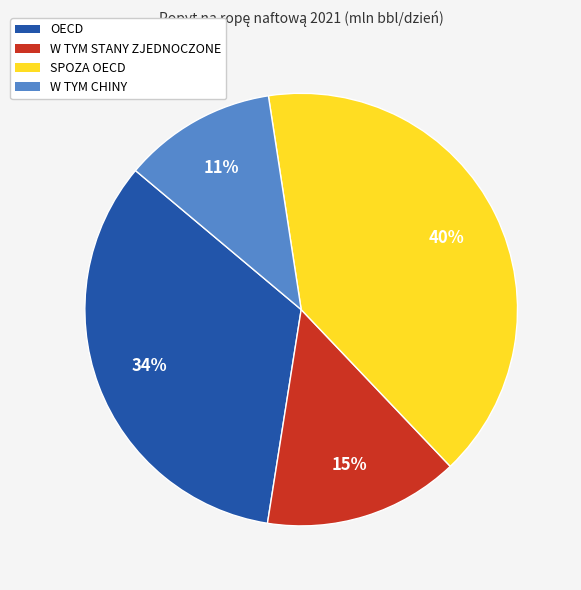

What is the ratio of the value at W TYM STANY ZJEDNOCZONE to the value at SPOZA OECD?

0.4